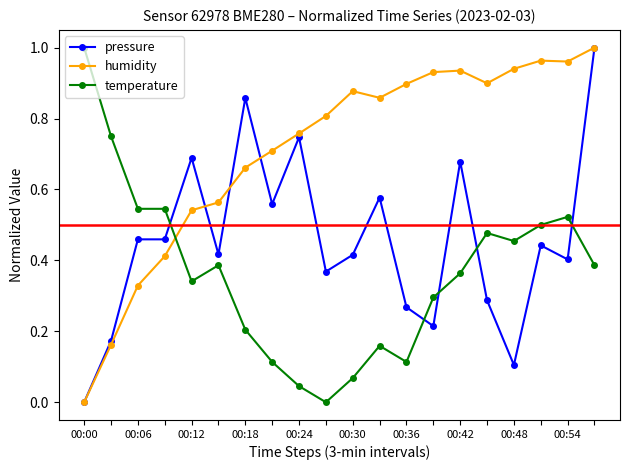

True or false: temperature has more than 0 points higher than both neighbors.

True